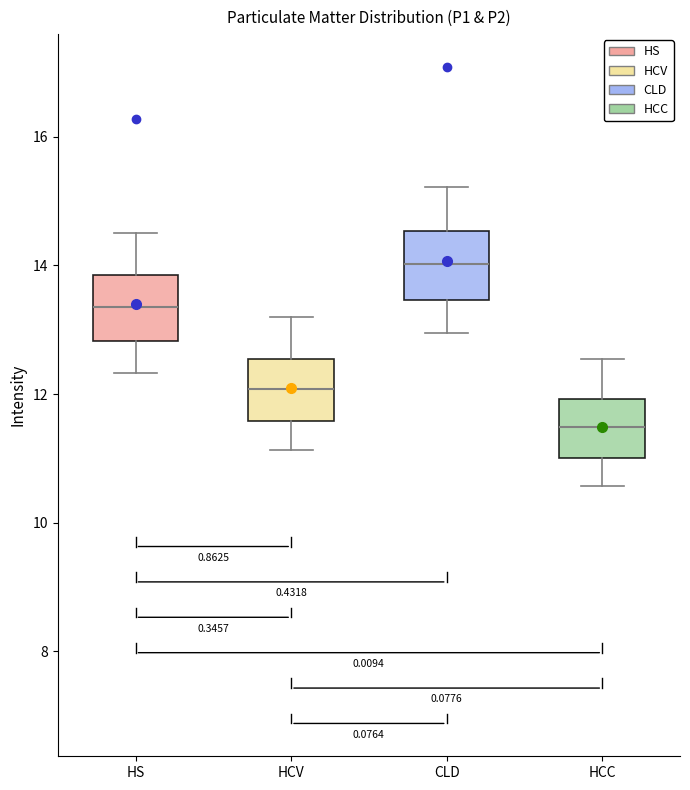

Reading left to right, transcribe this box plot: for each box, give where its median line is, the range the box spans, and where its two whiskers end, as read against the y-axis. The values are not printed on the chart, so give them approximately, as read against the axis.

HS: median 13.4, box 12.8 to 13.8, whiskers 12.4 to 14.6
HCV: median 12.0, box 11.6 to 12.6, whiskers 11.2 to 13.2
CLD: median 14.0, box 13.4 to 14.6, whiskers 13.0 to 15.2
HCC: median 11.4, box 11.0 to 12.0, whiskers 10.6 to 12.6